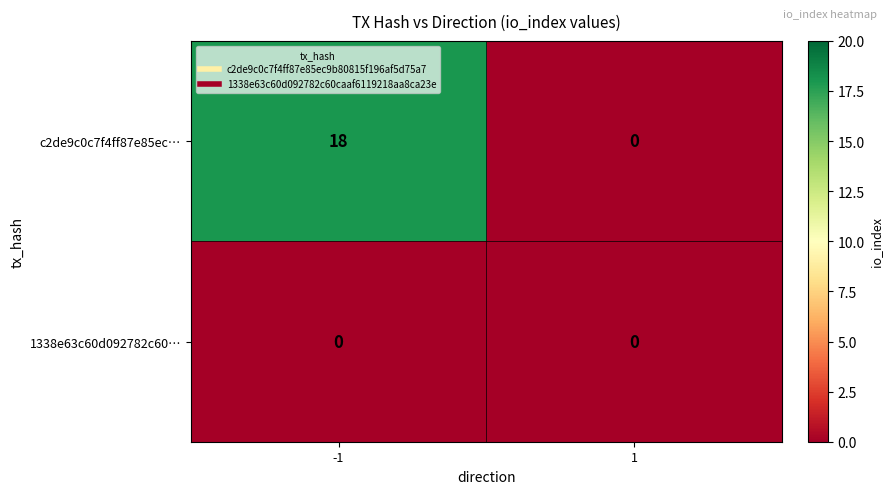

Which series has the largest range (max minus min)?

c2de9c0c7f4ff87e85ec…